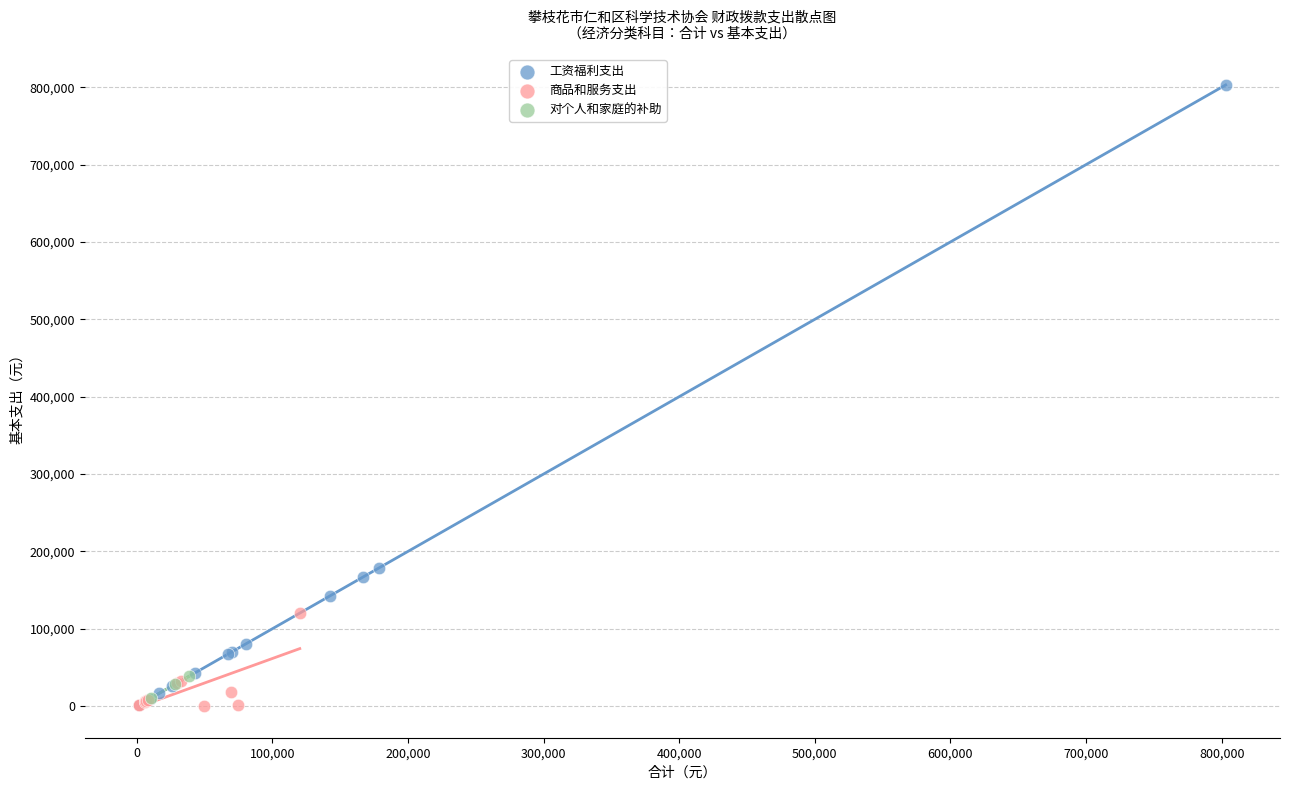

Which series contains the highest Y value?

工资福利支出